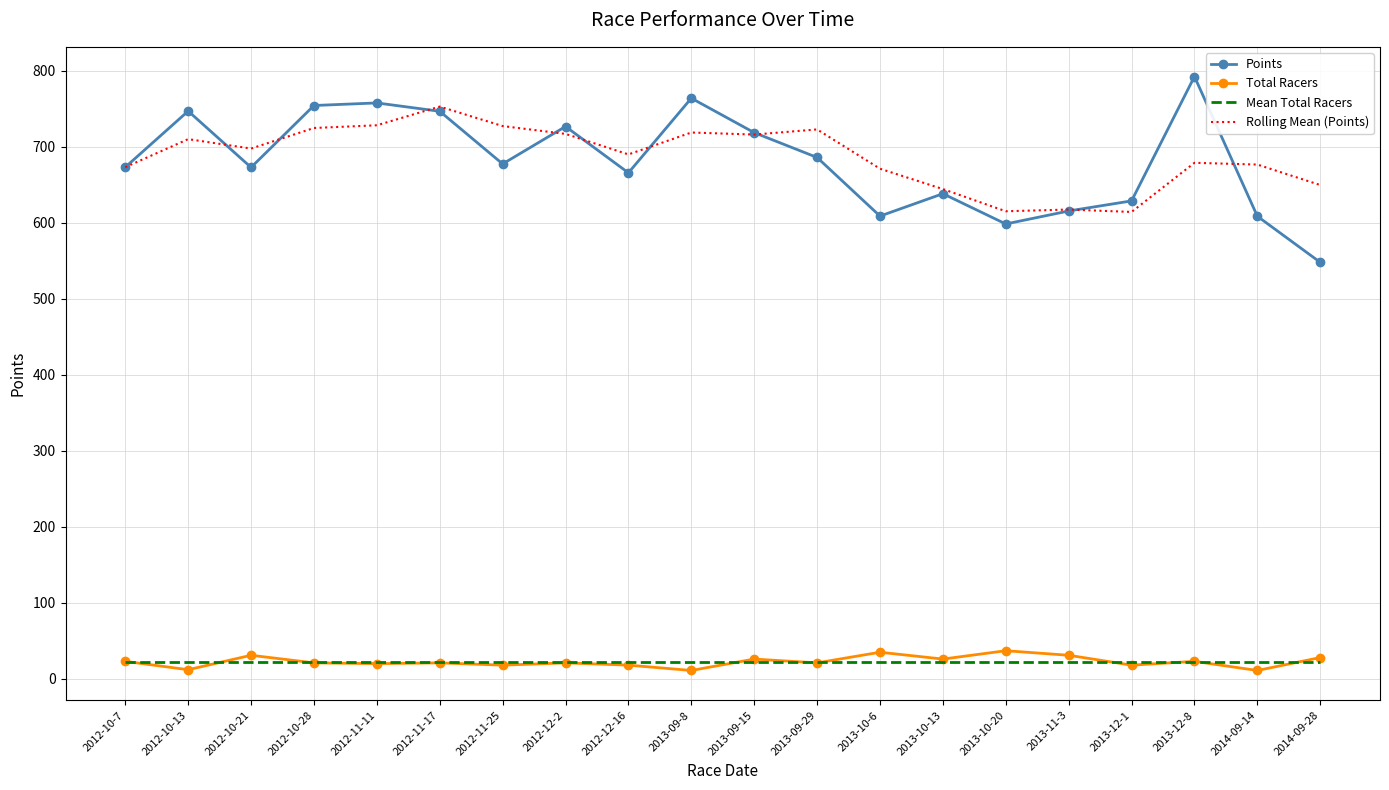

What is the maximum value for Mean Total Racers?

22.6